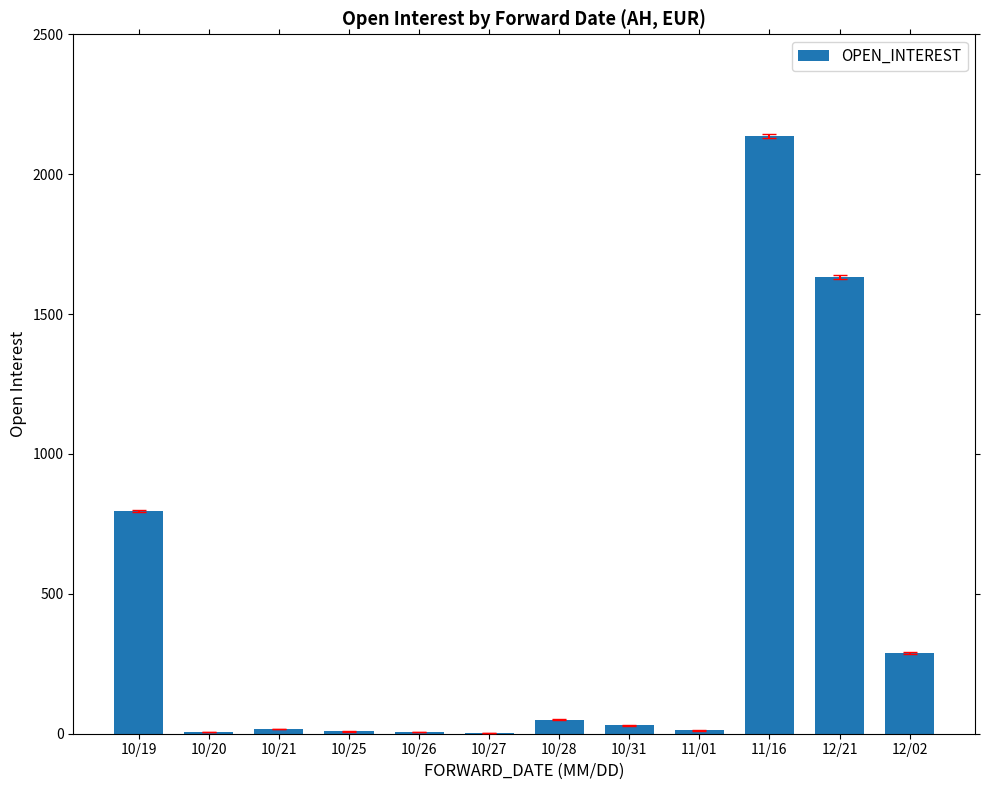

Which has a higher value, 10/27 or 11/16?

11/16